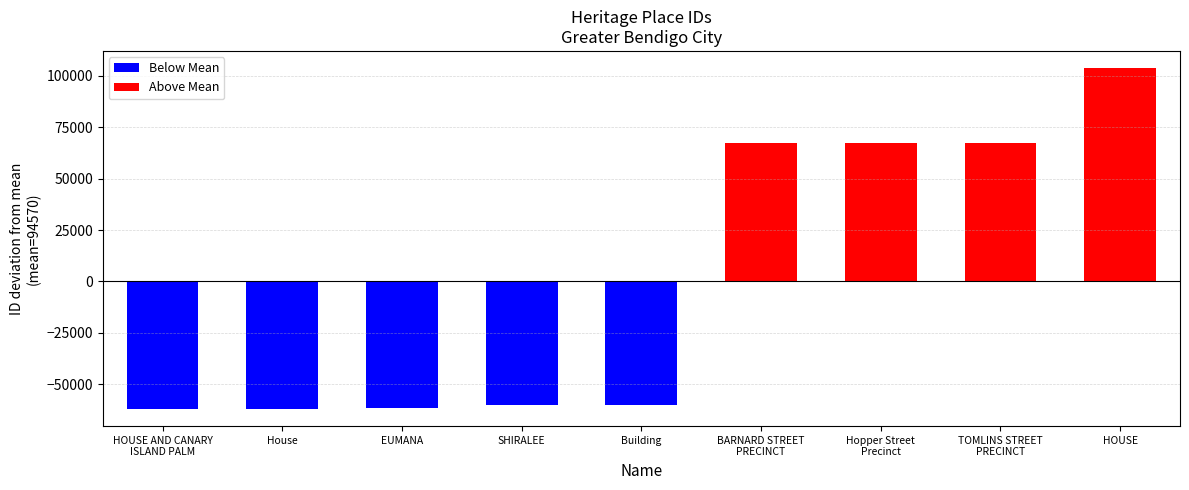

What is the difference between the maximum and minimum values?

165767